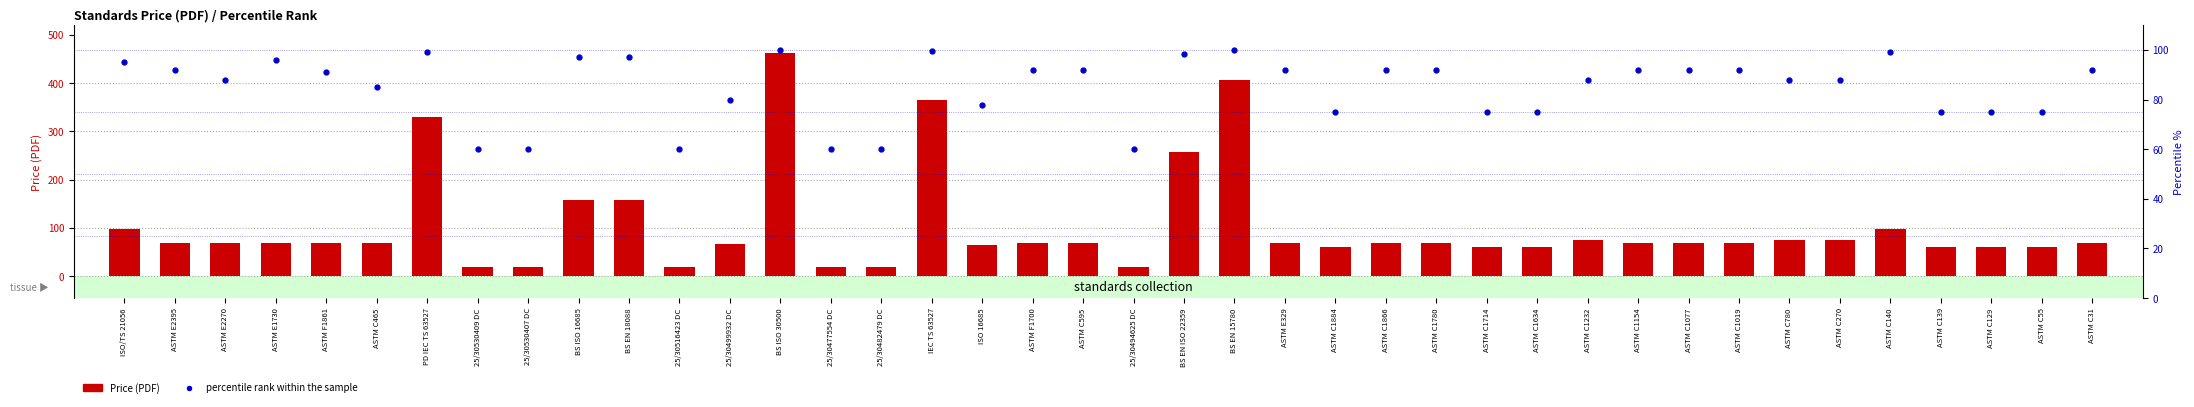

Where does the percentile rank within the sample series first go above 92?

ISO/TS 21056